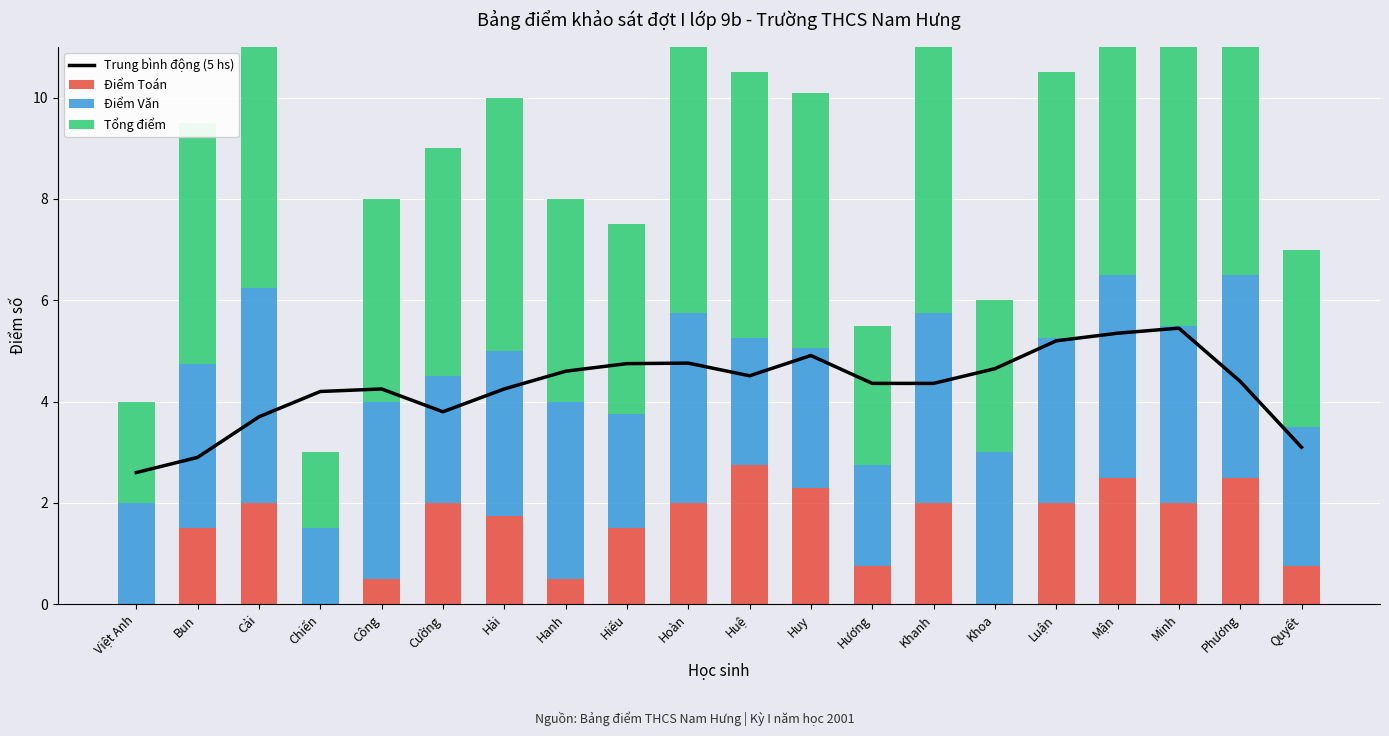

How many groups of bars are there?

20